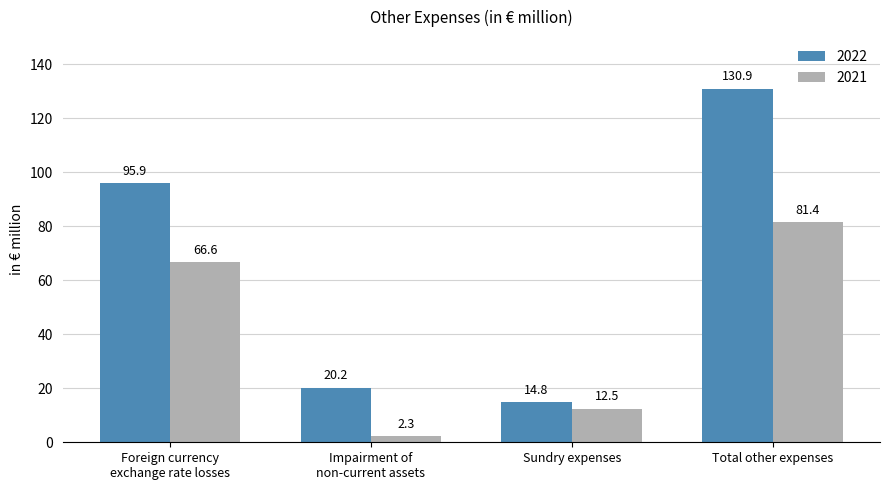

What is the difference between the 2021 values at Sundry expenses and Foreign currency
exchange rate losses?

54.1